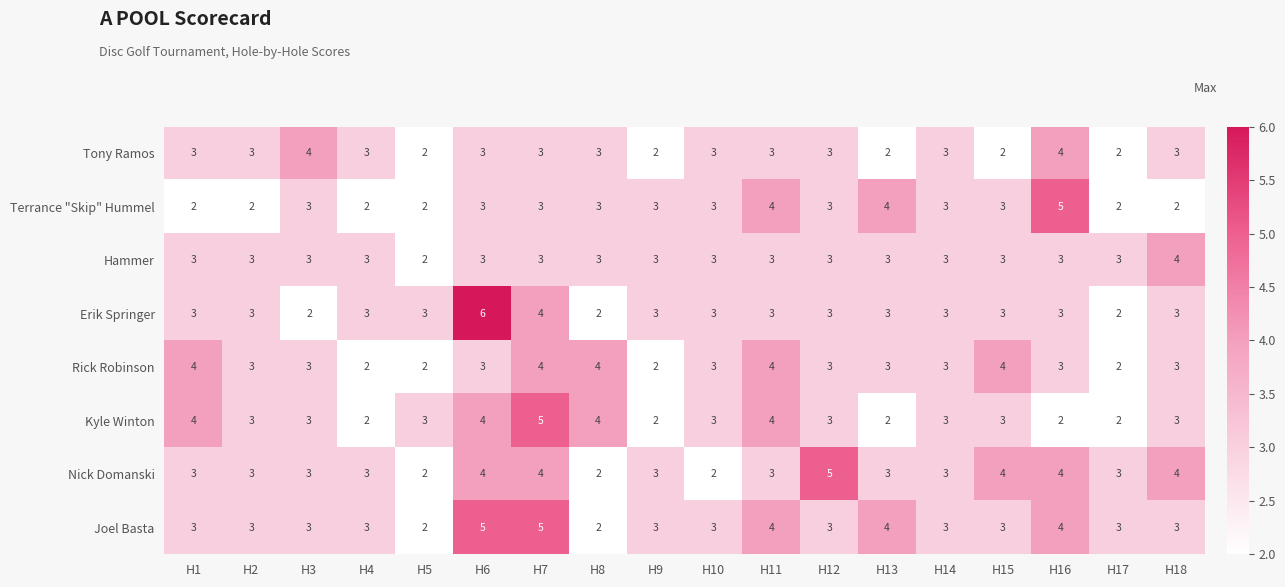

Is it true that Rick Robinson equals 3 at H3?

True